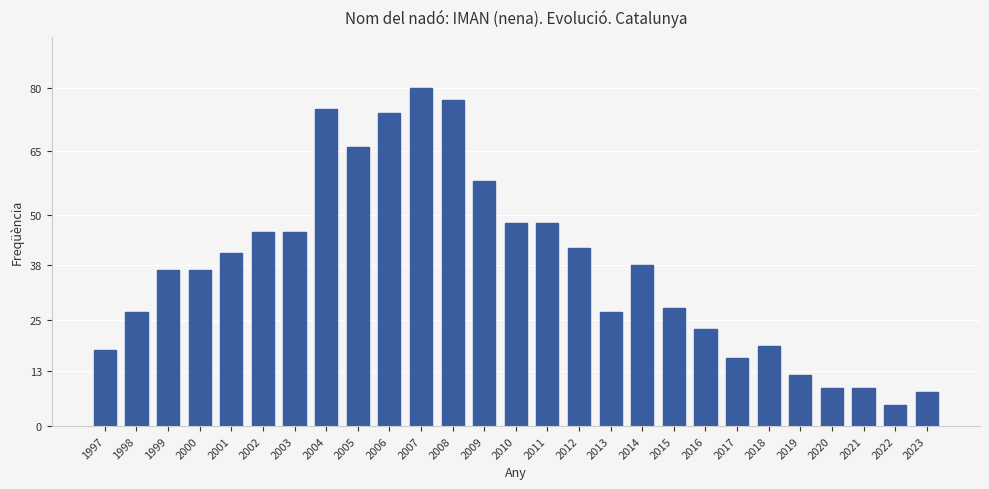

What is the approximate value at 2007?

80